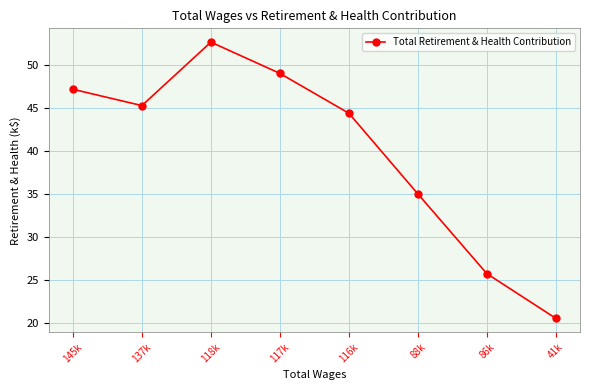

What is the difference between the values at 117k and 137k?

3.8